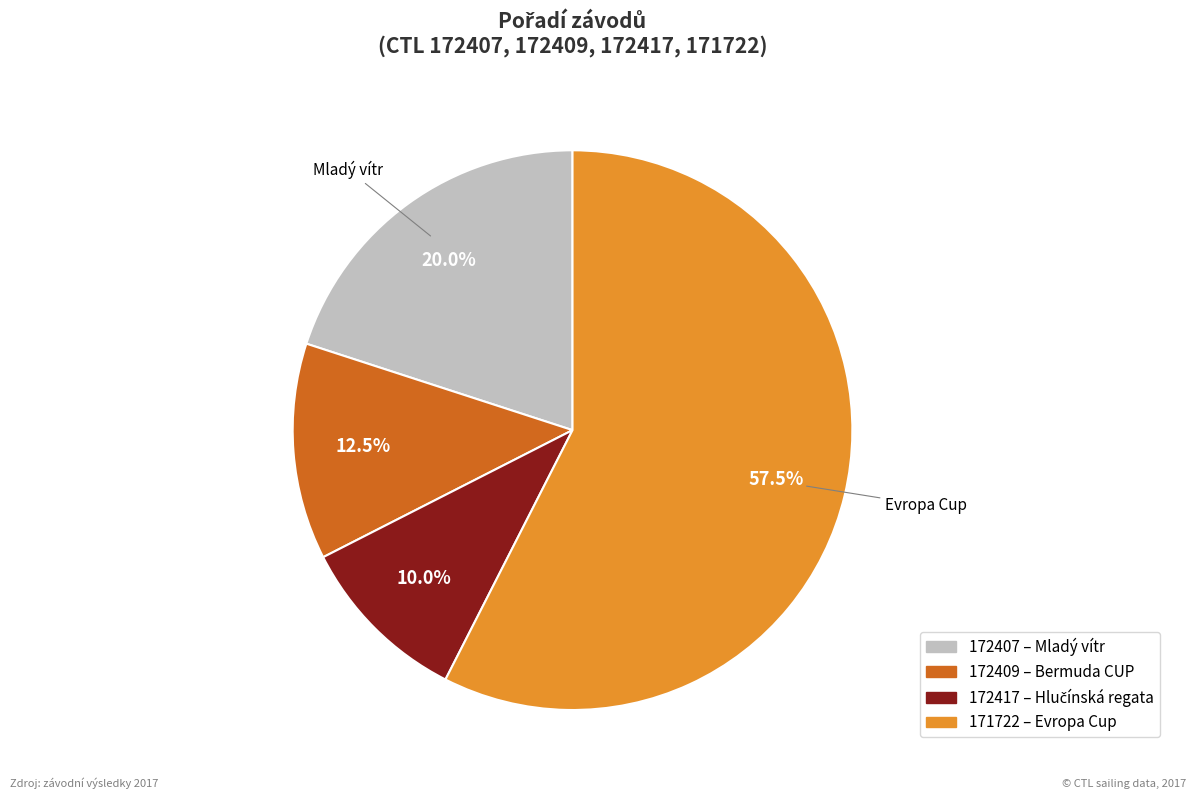

How much of the chart is everything except 172407?

80.0%